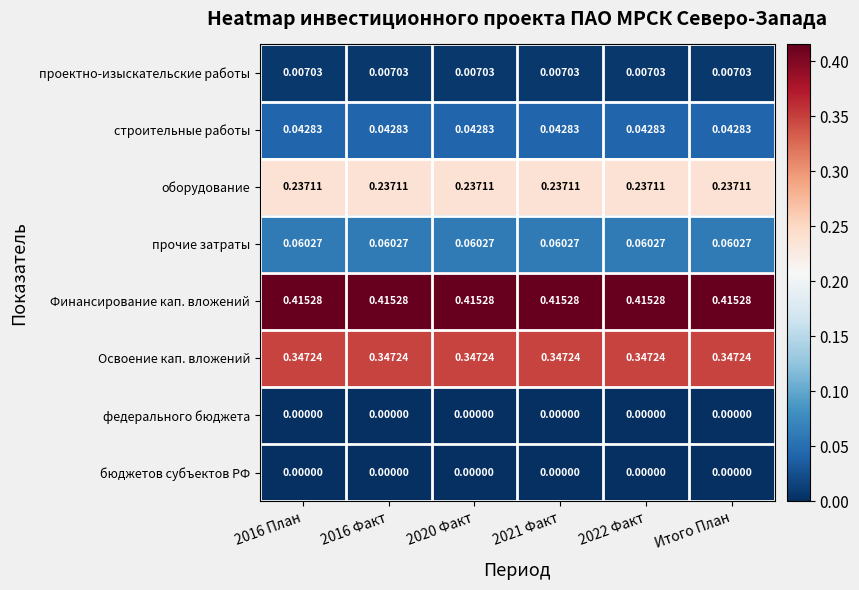

Is the value of Освоение кап. вложений at 2021 Факт greater than the value of федерального бюджета at Итого План?

Yes